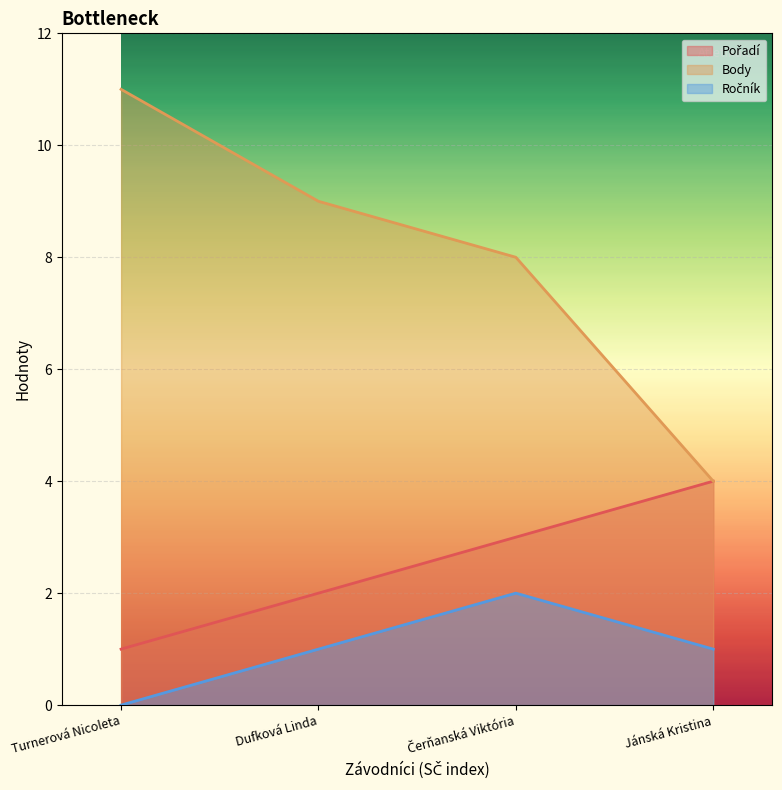

Reading right to left, extract all data points from this chart.

Pořadí: 4	3	2	1
Body: 4	8	9	11
Ročník: 1	2	1	0